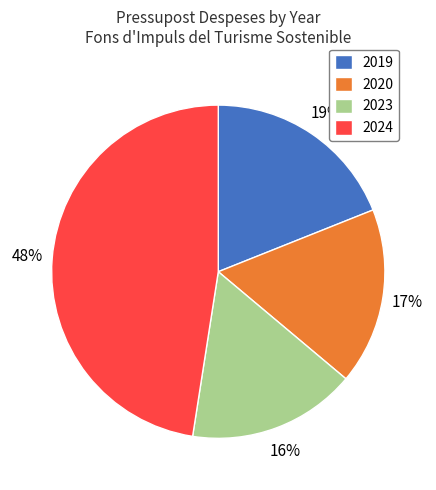

Combined, do 2019 and 2024 account for over 50%?

Yes